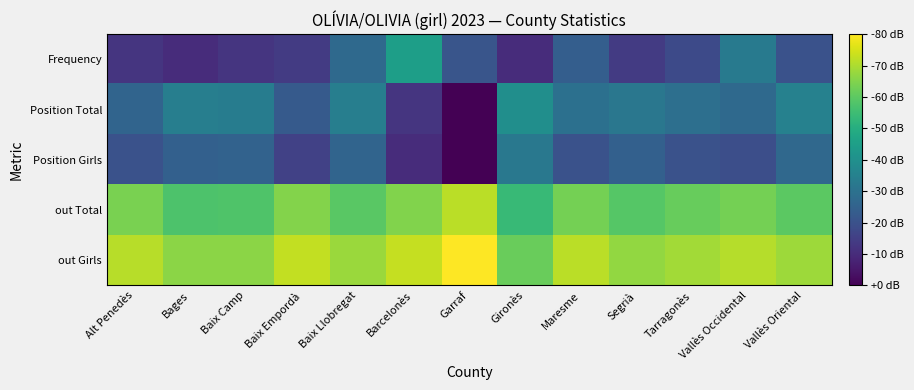

What is the difference between the highest and lowest values at Maresme?

4.6